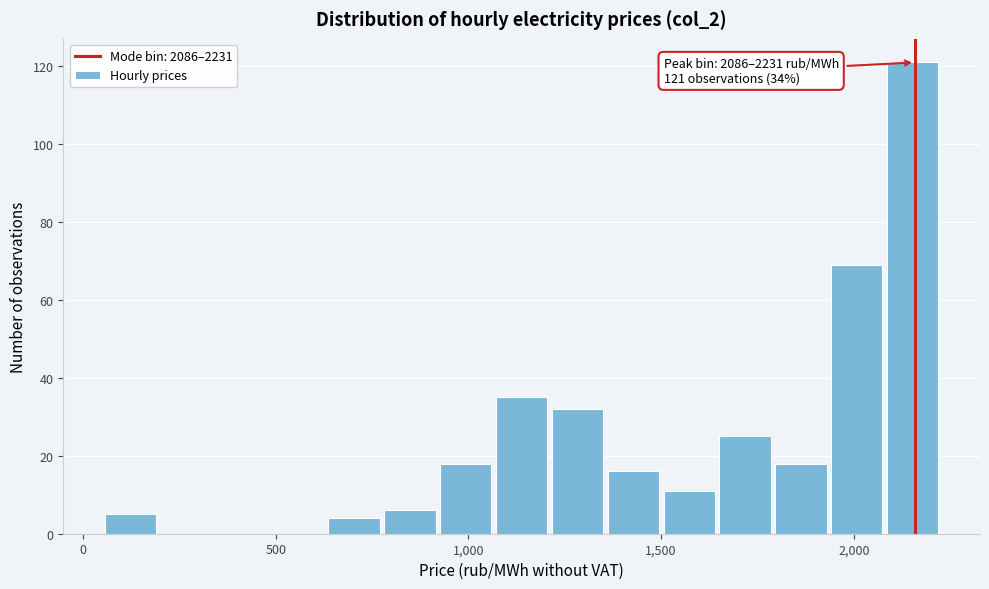

Read against the x-axis, roughly where is the centre of the tallest bar?

2150